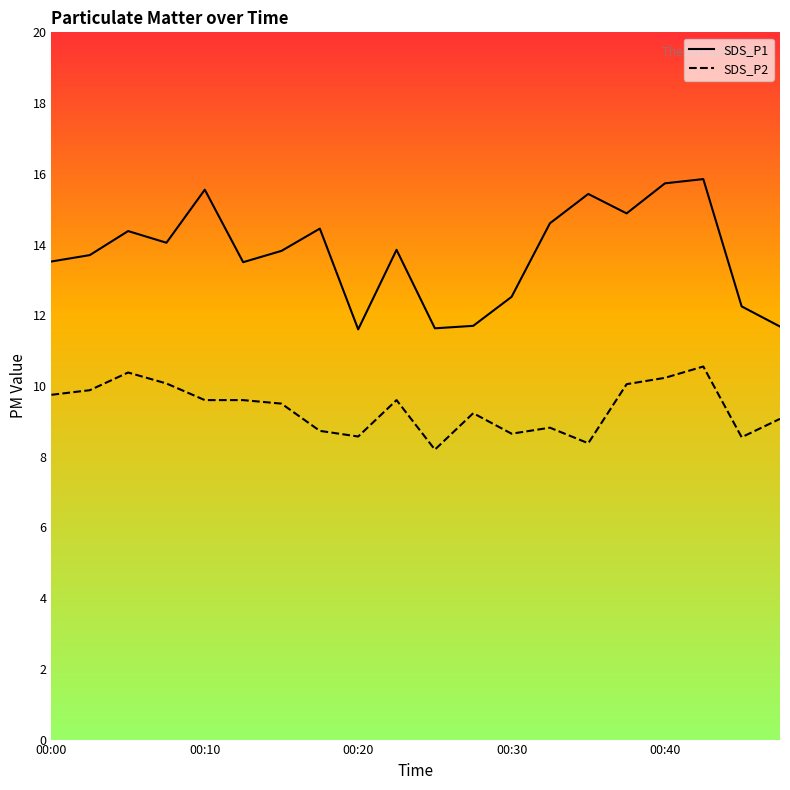

What is the value of the SDS_P2 point at the 10th from the left?

9.6